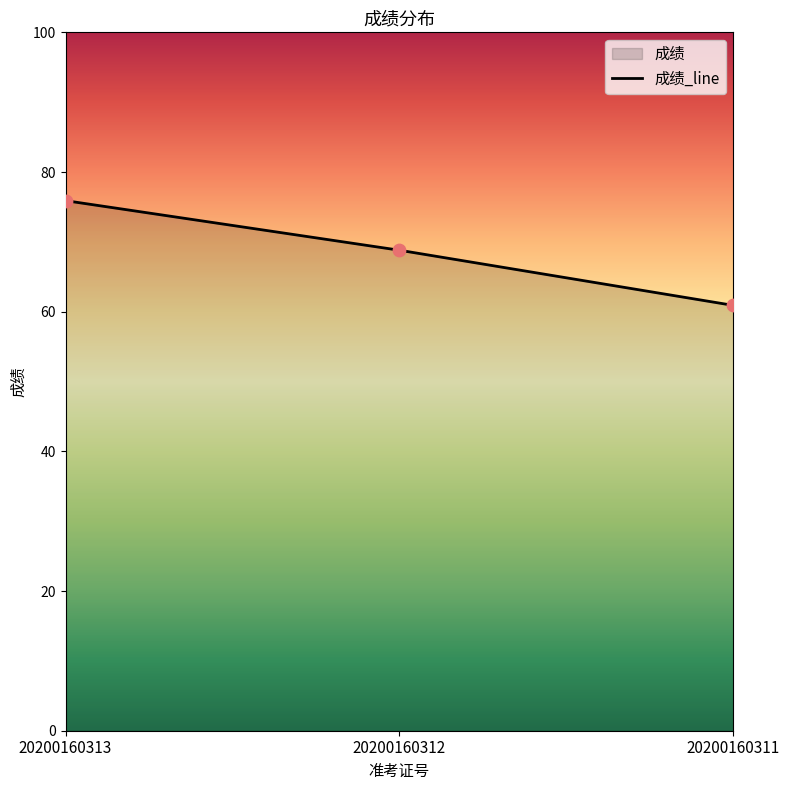

What is the change in value from 20200160312 to 20200160311?

-7.9